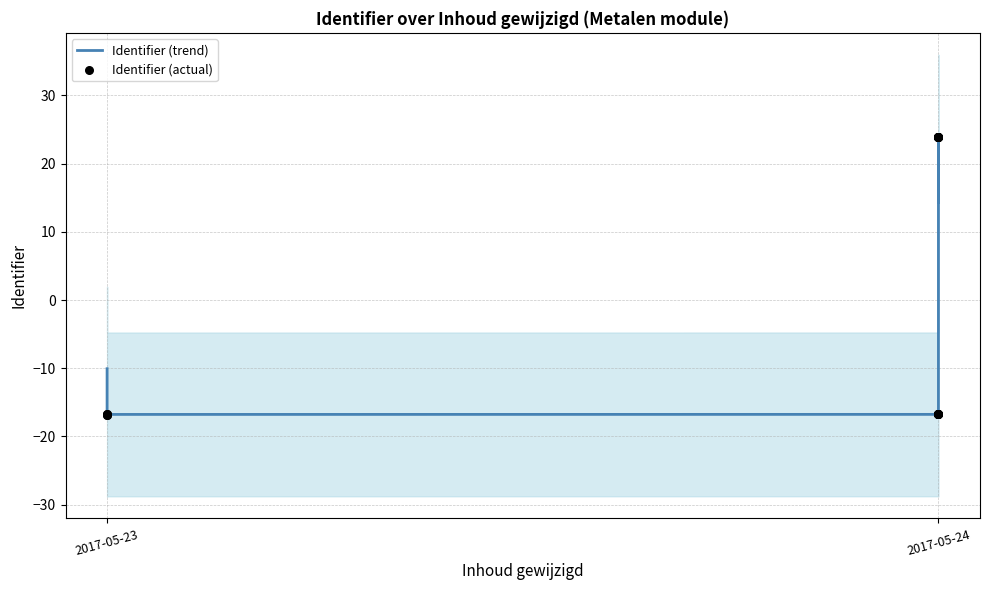

At how many categories does at least one series exceed 20?

7